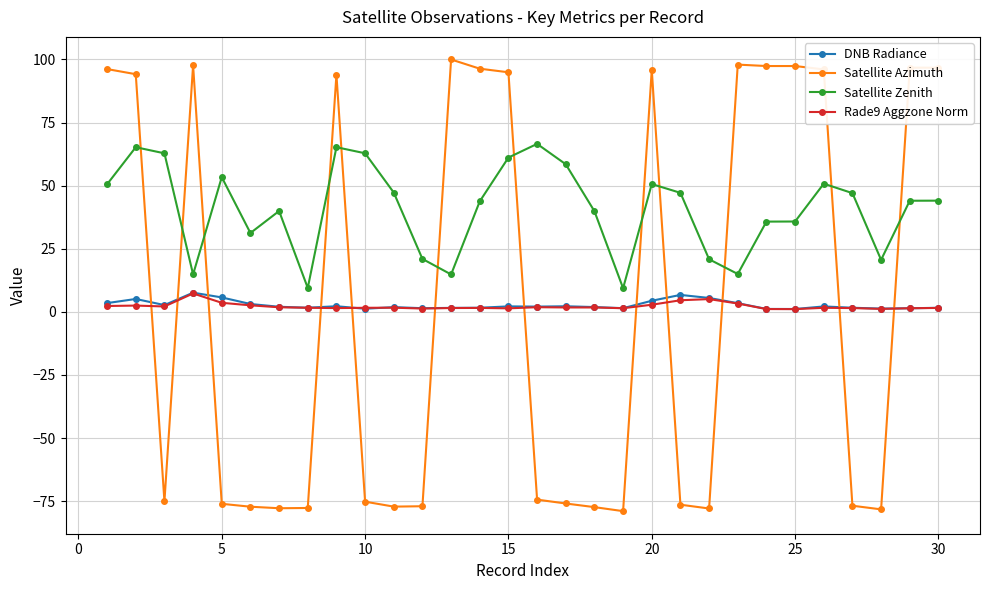

What is the highest value of the Rade9 Aggzone Norm series?

7.3